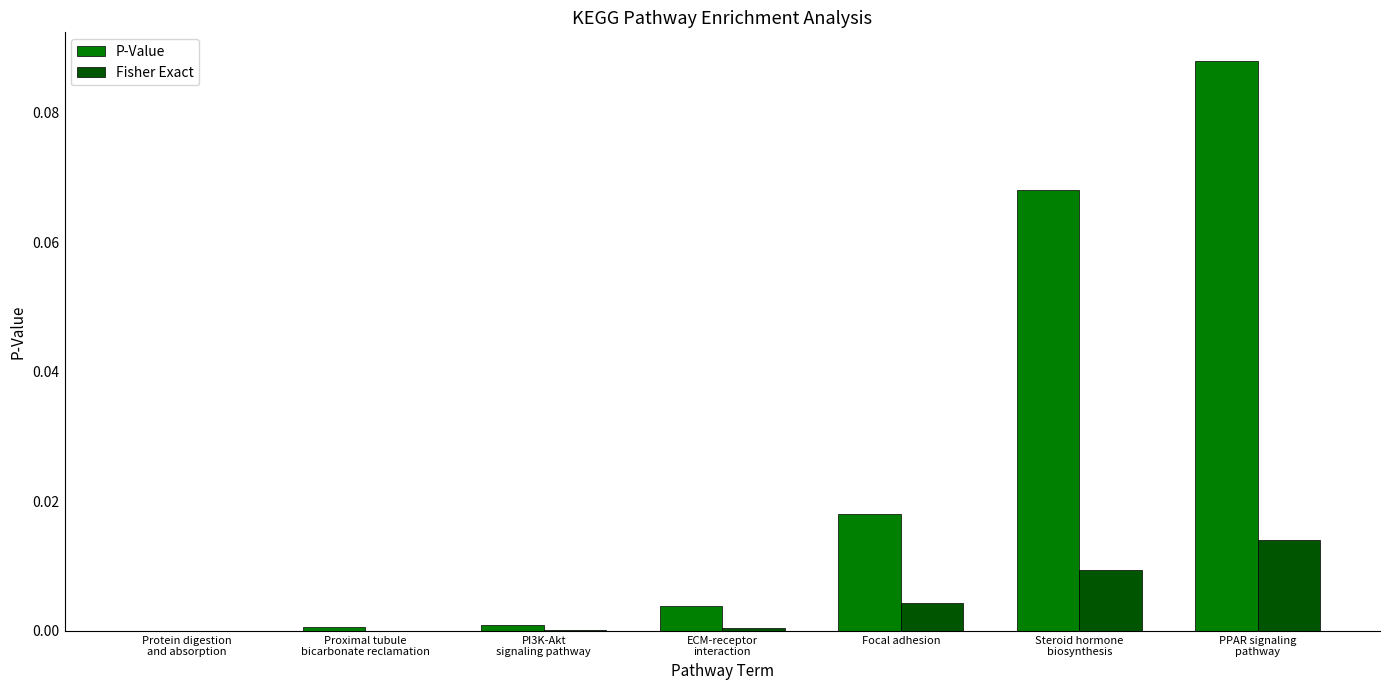

Count the number of data series in this chart.

2